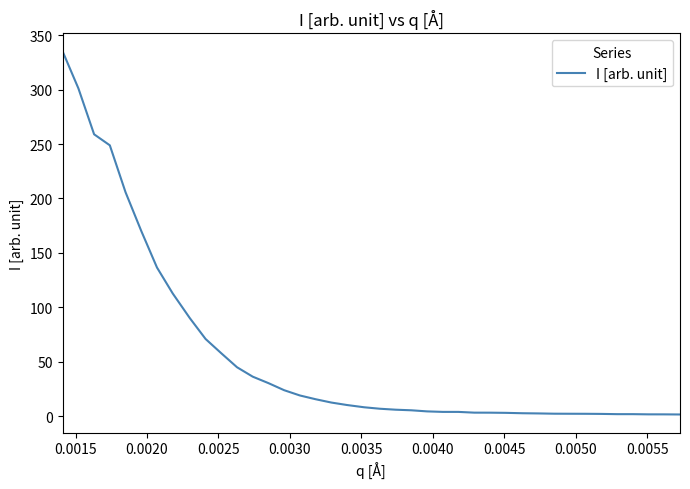

What is the minimum value shown in the chart?

1.5